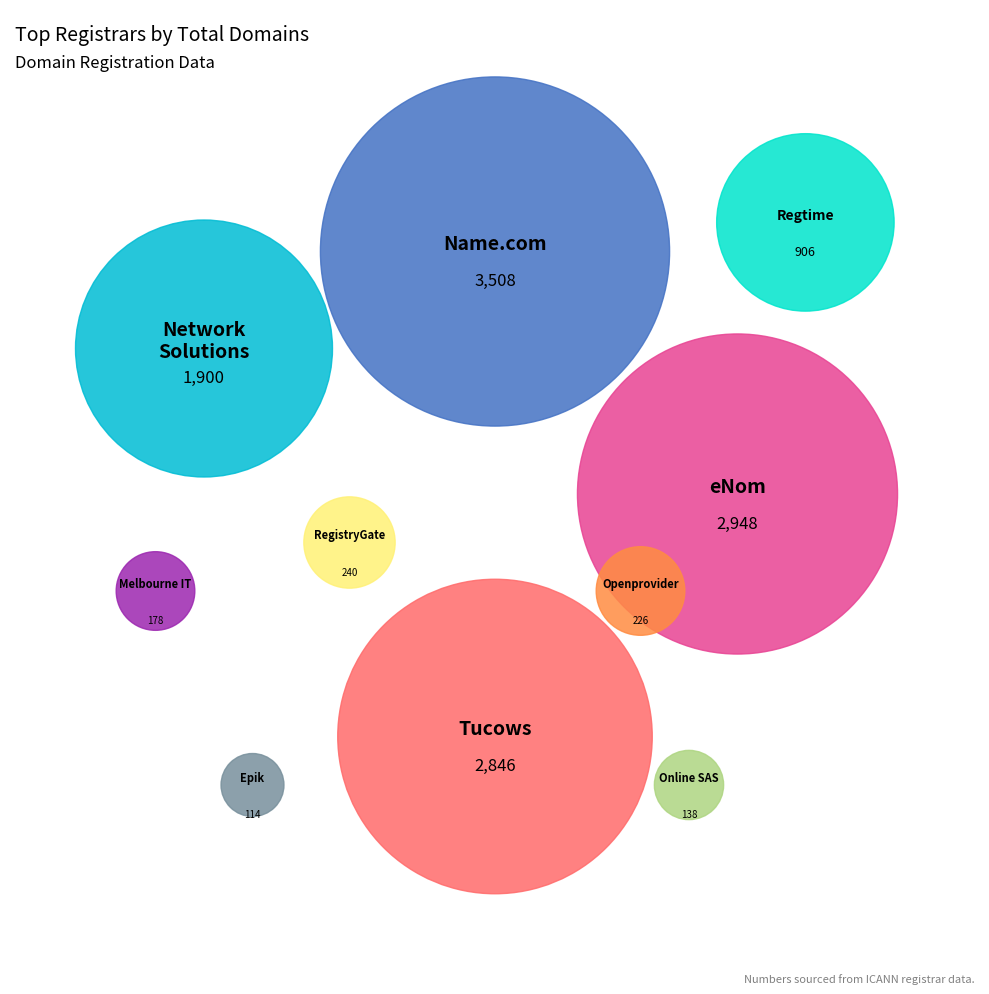

Is there any slice that represents more than half of the pie?

No